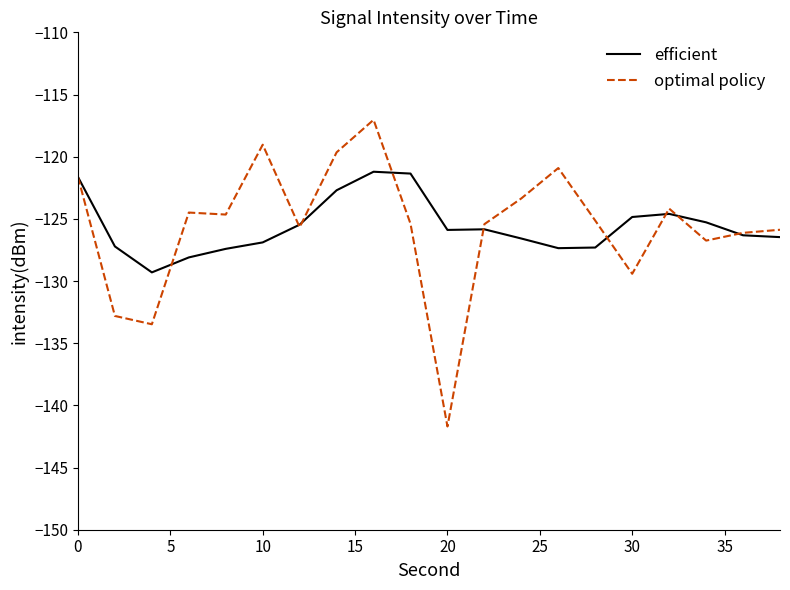

Which series has the largest range (max minus min)?

optimal policy